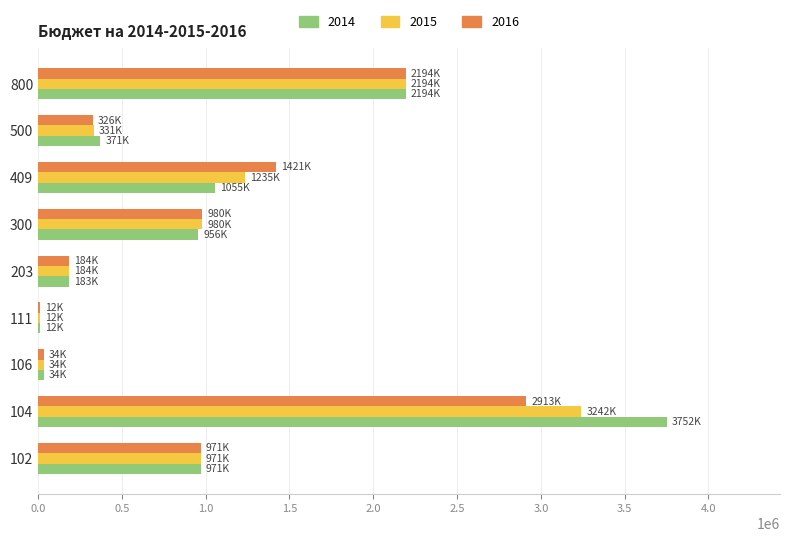

Is the value of 2015 at 104 greater than the value of 2016 at 203?

Yes